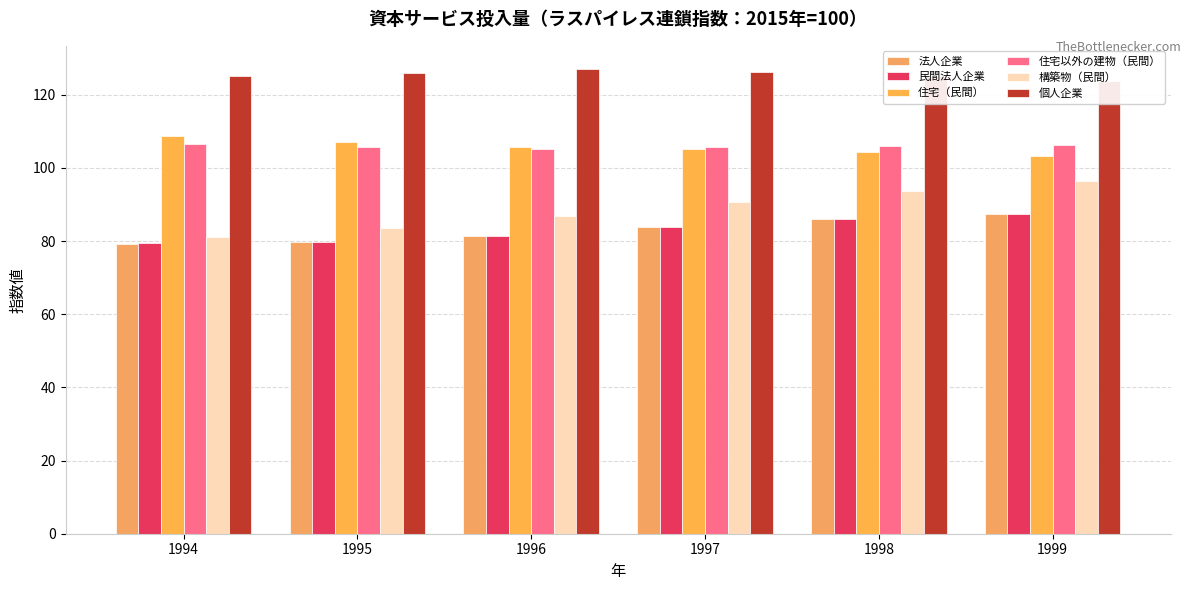

Is the value of 民間法人企業 at 1998 greater than the value of 住宅（民間） at 1994?

No